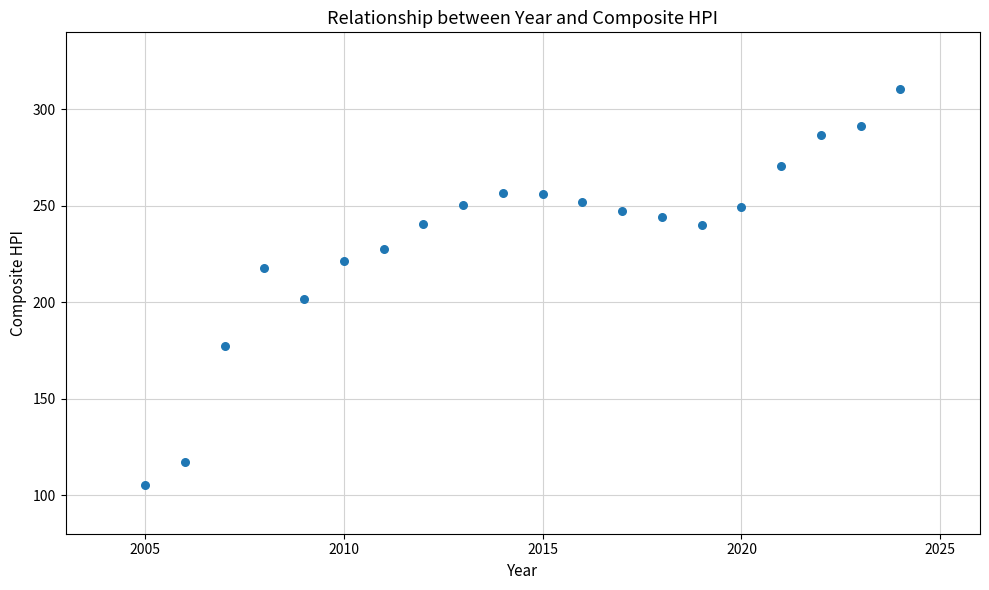

What is the range of X values (max minus min)?

19.0